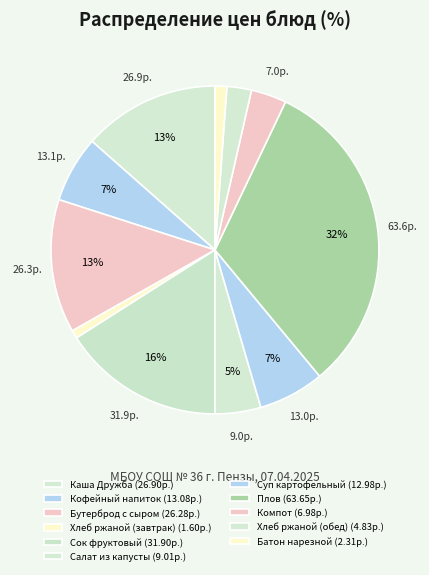

How much of the chart is everything except Каша Дружба?

86.5%